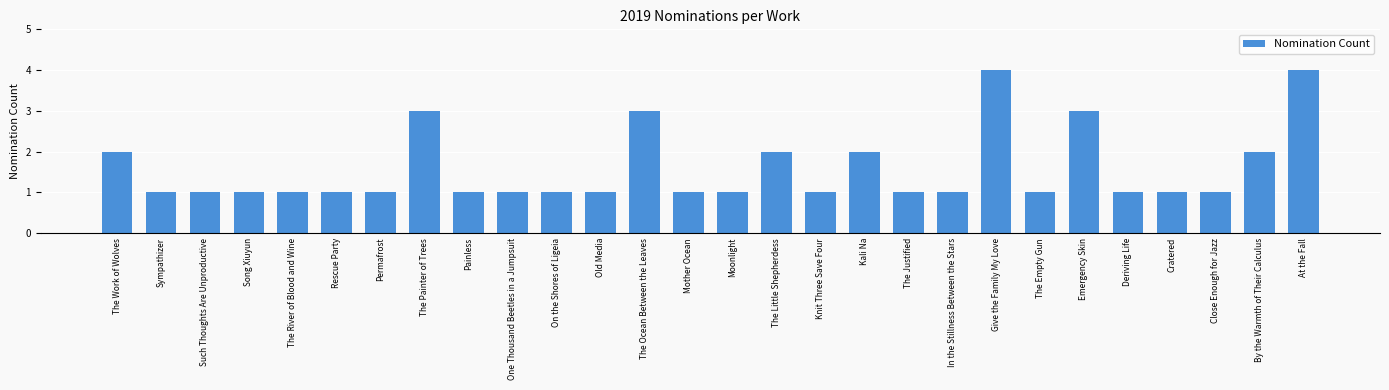

What is the ratio of the value at Such Thoughts Are Unproductive to the value at Cratered?

1.0